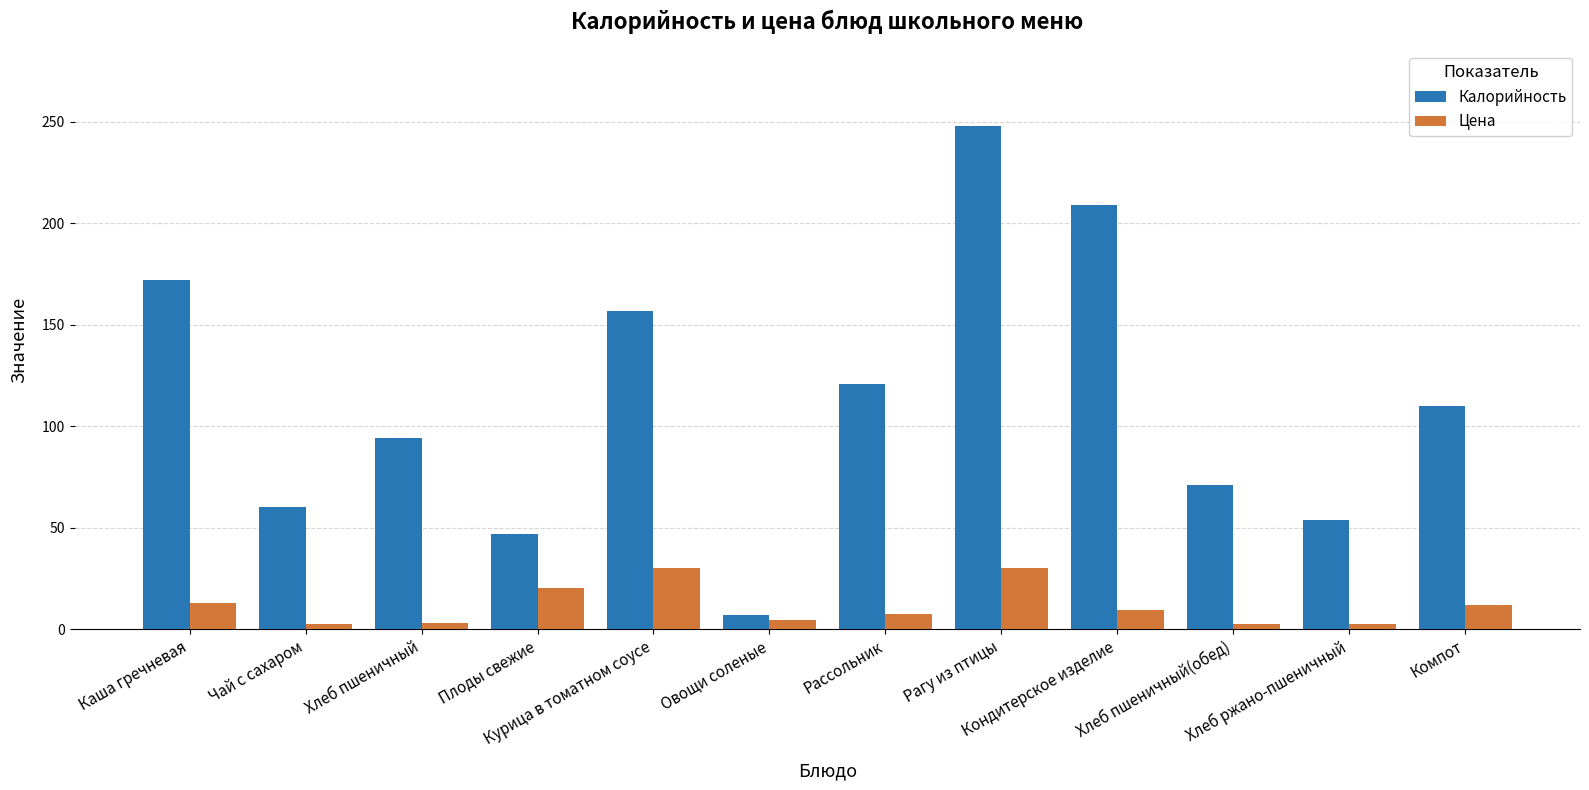

What is the average value of the Цена series?

11.6